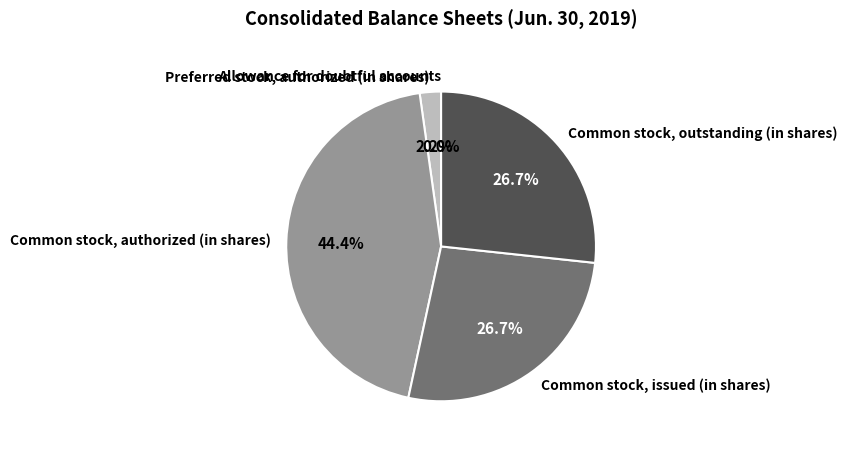

How much of the chart is everything except Common stock, issued (in shares)?

73.3%